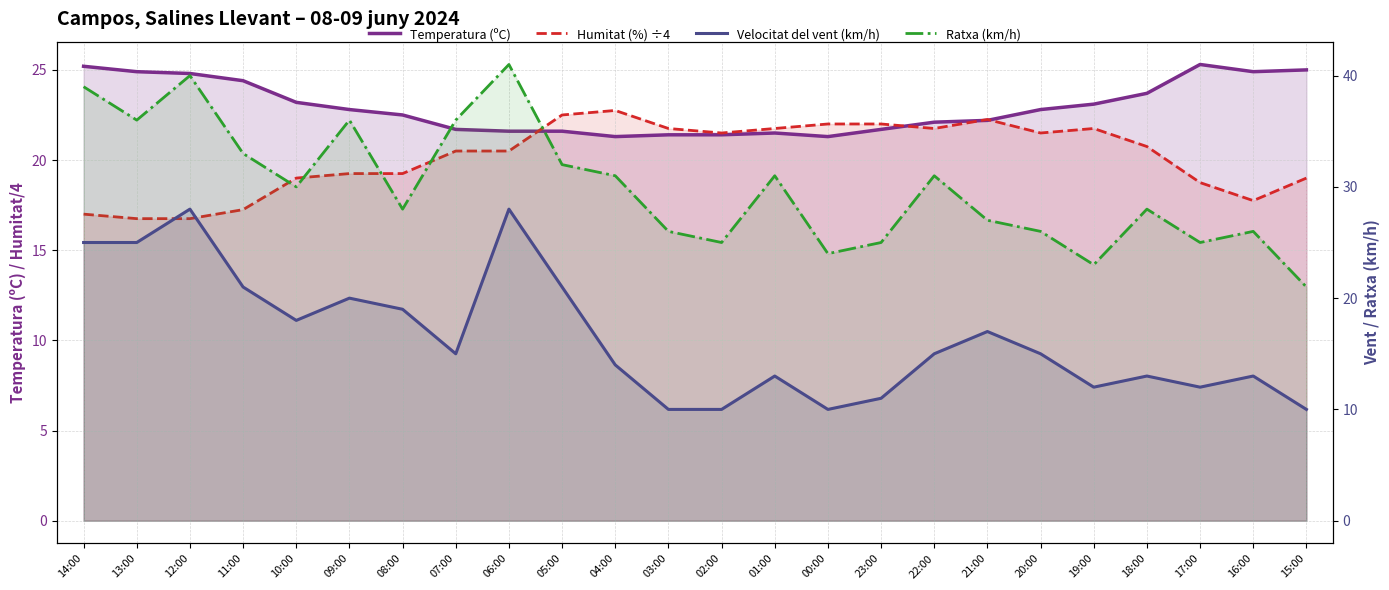

At which category does the chart reach its minimum across all series?

03:00